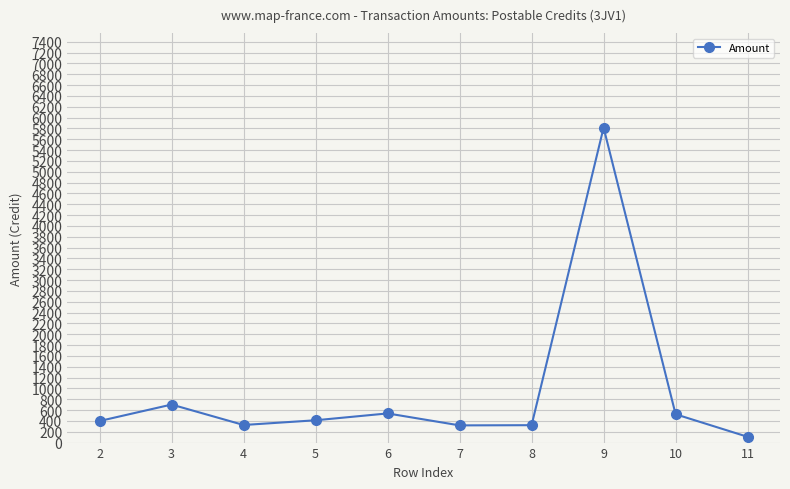

The value at 3 is 1076.2. True or false?

False